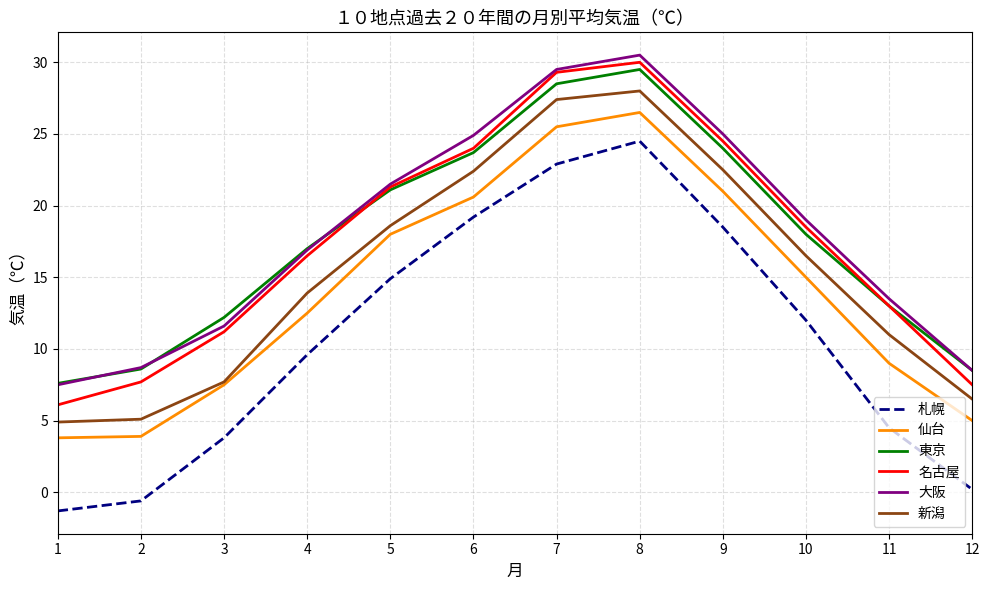

Is the value of 札幌 at 6 greater than the value of 仙台 at 6?

No